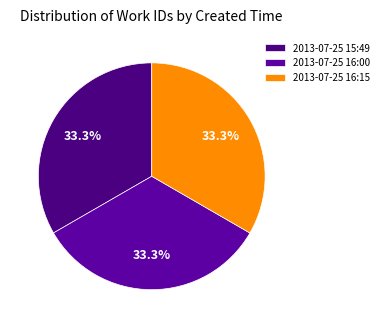

To the nearest percent, what is the average slice percentage?

33%